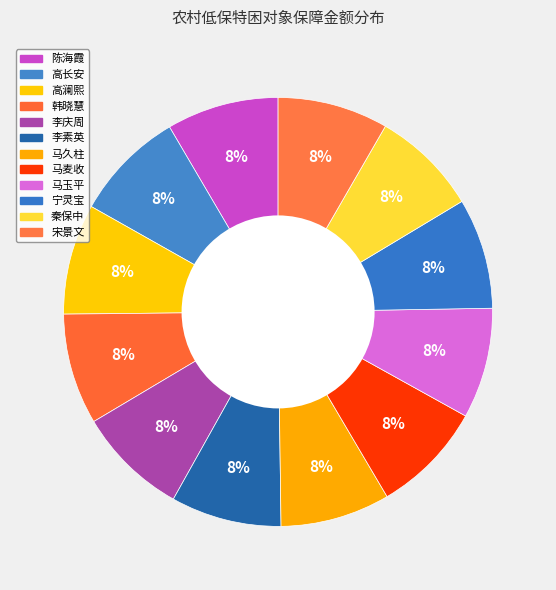

The 高长安 slice represents 17% of the pie. True or false?

False